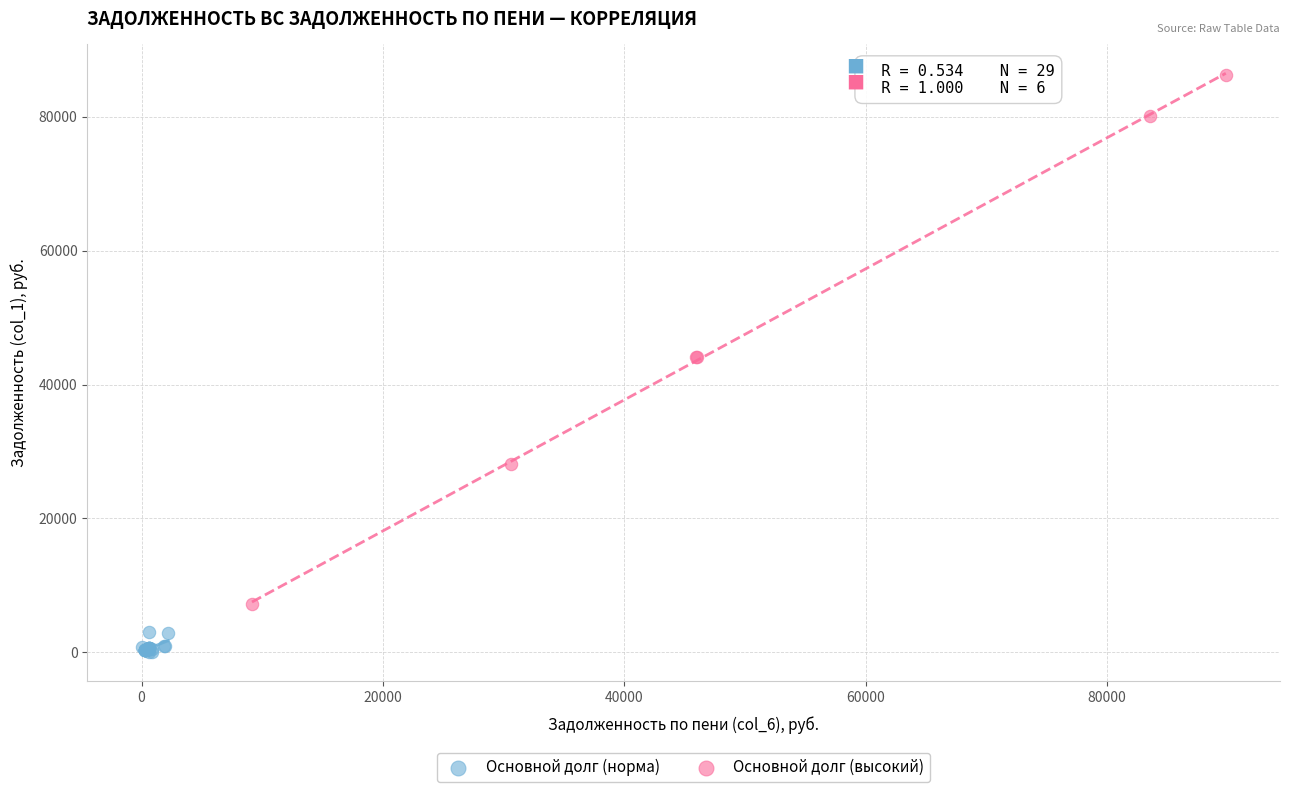

Which series contains the highest Y value?

Основной долг (высокий)